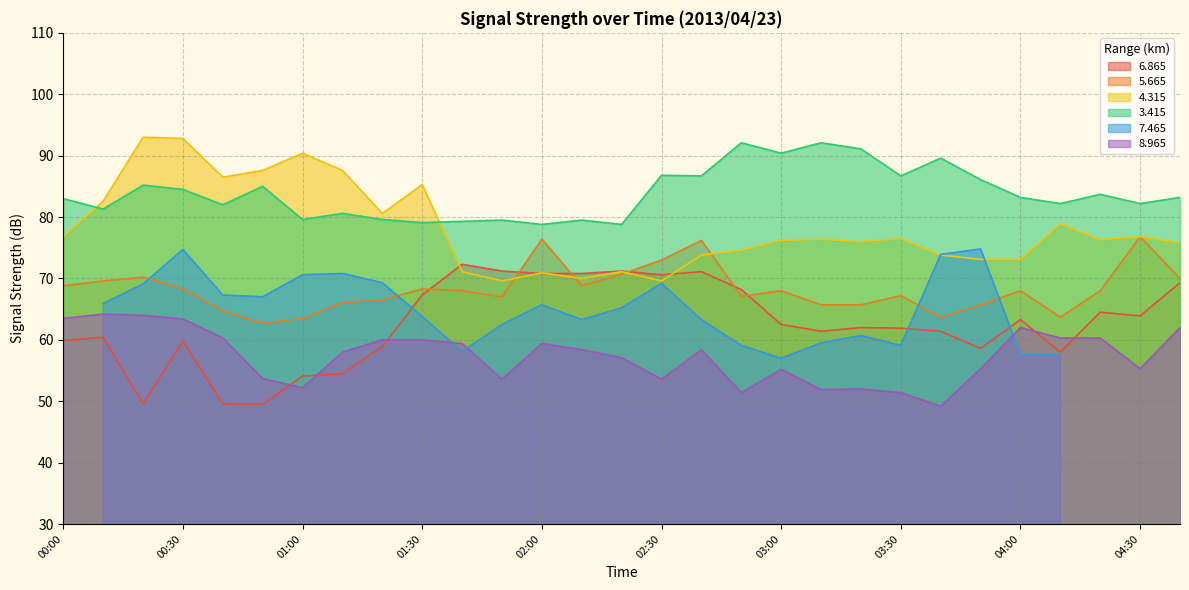

Which series has the largest range (max minus min)?

4.315